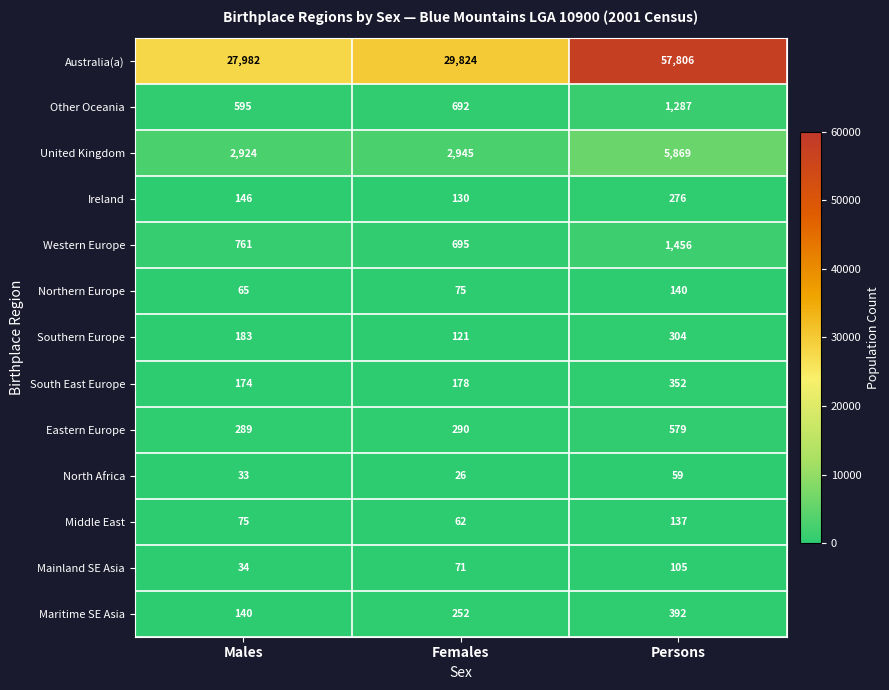

Which series has the widest spread of values?

Australia(a)